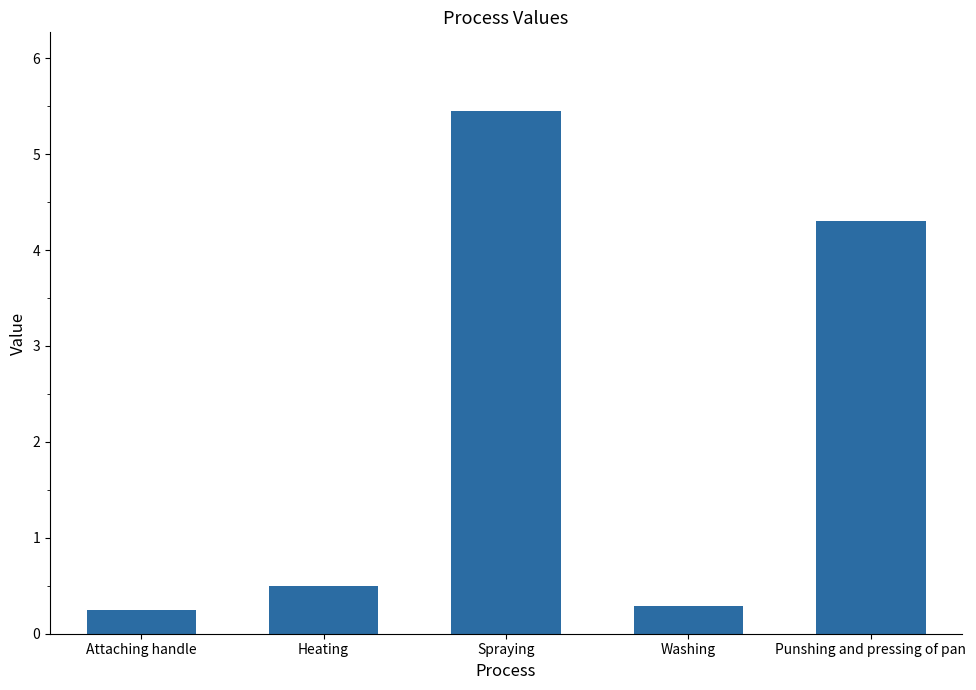

Reading left to right, transcribe all the data shown in this chart.

0.2	0.5	5.5	0.3	4.3